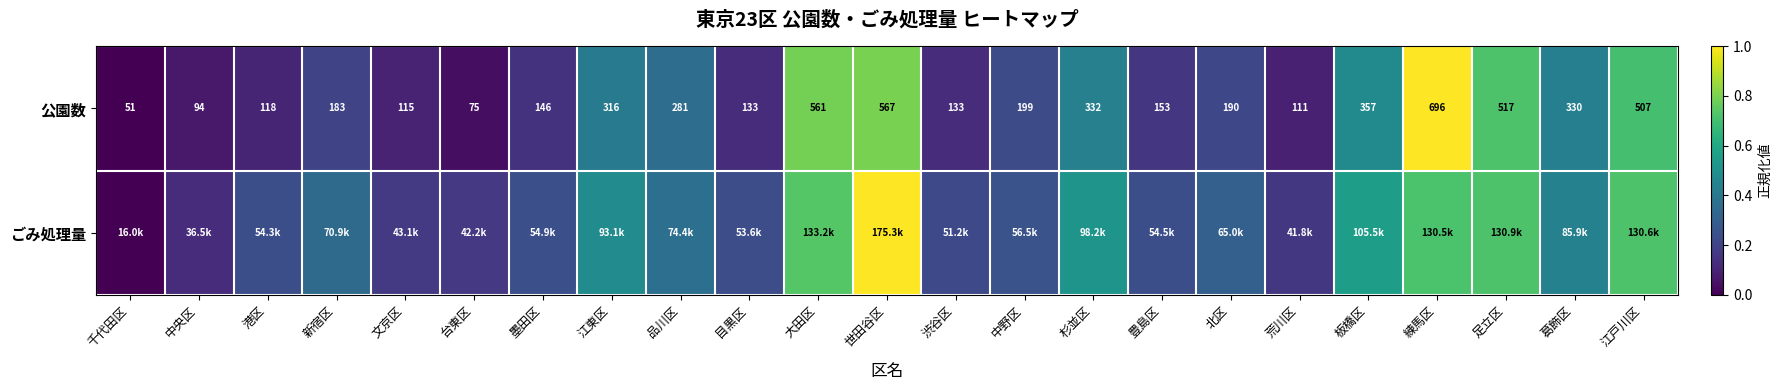

Which category has the highest value in the 公園数 series?

練馬区